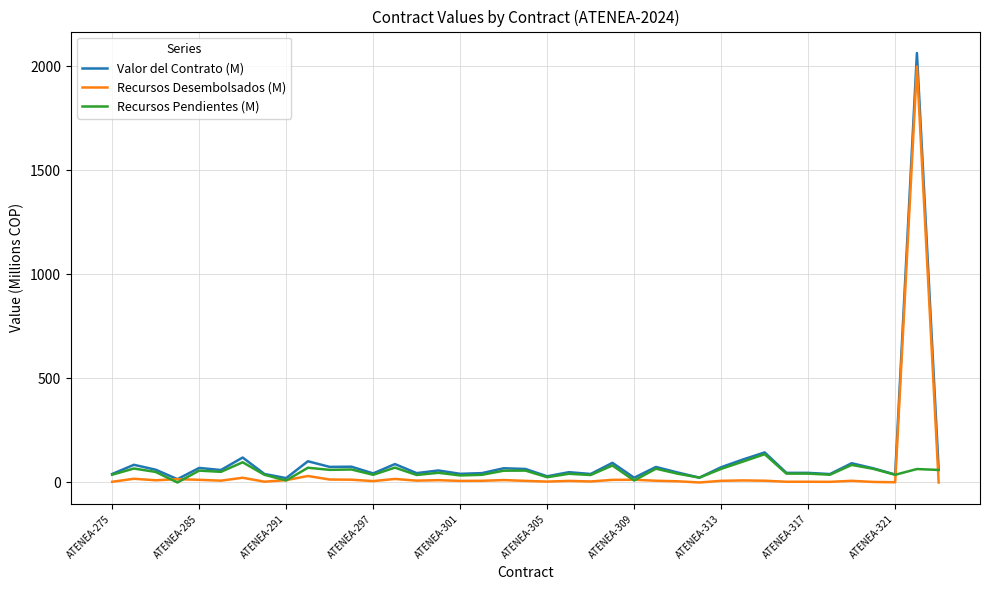

What is the maximum value for Valor del Contrato (M)?

2064.7